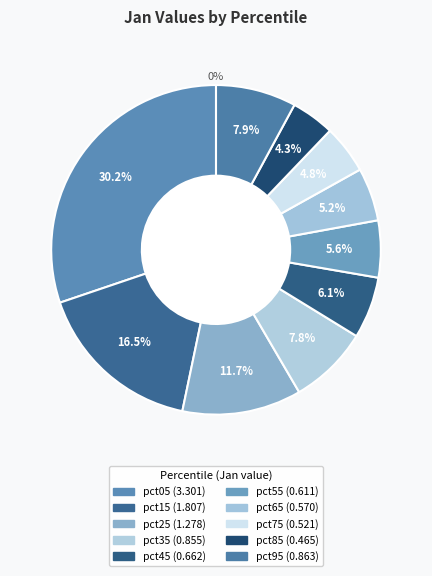

Count the number of slices in the pie.

10